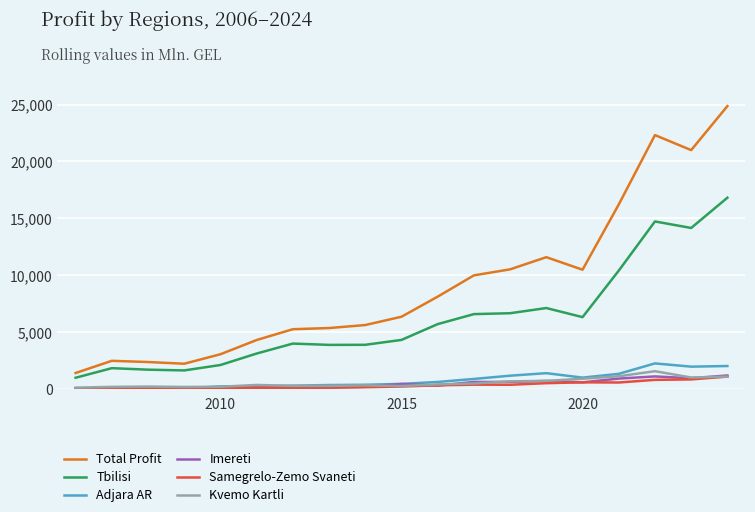

What is the lowest value of the Total Profit series?

1431.5